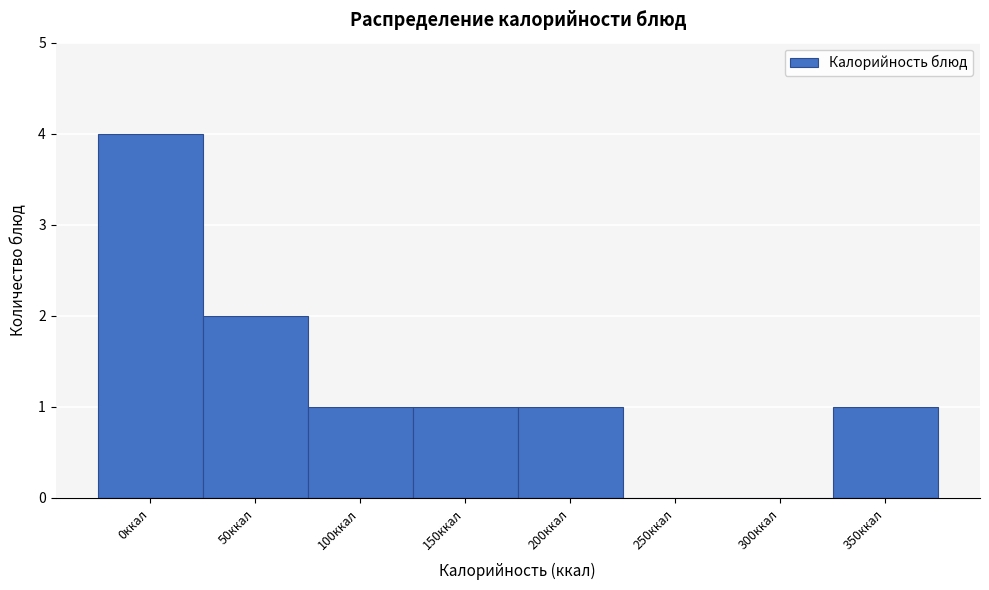

Reading right to left, extract all data points from this chart.

350ккал=1	300ккал=0	250ккал=0	200ккал=1	150ккал=1	100ккал=1	50ккал=2	0ккал=4